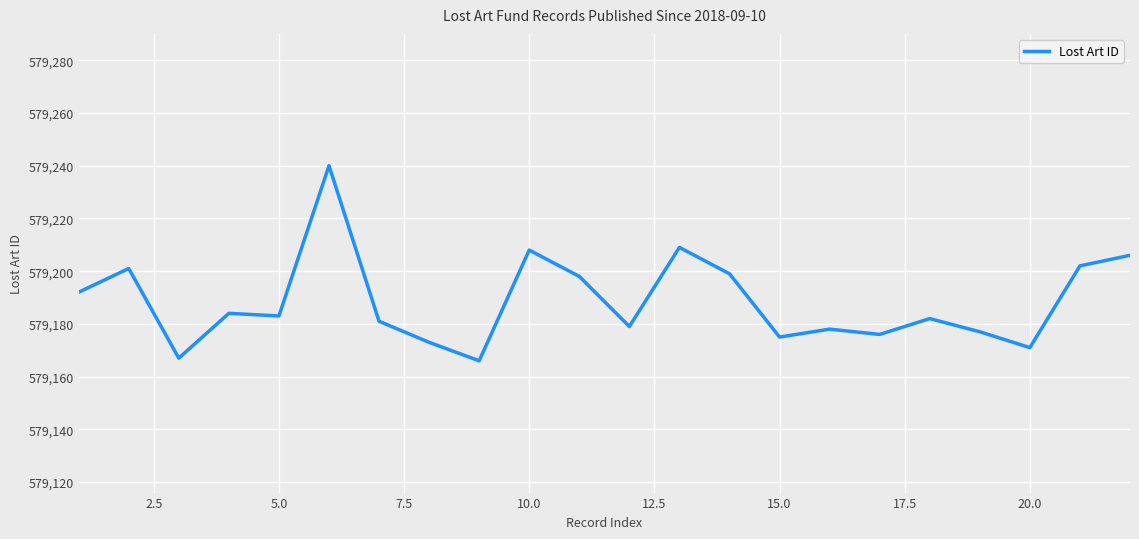

What is the greatest value displayed?

579240